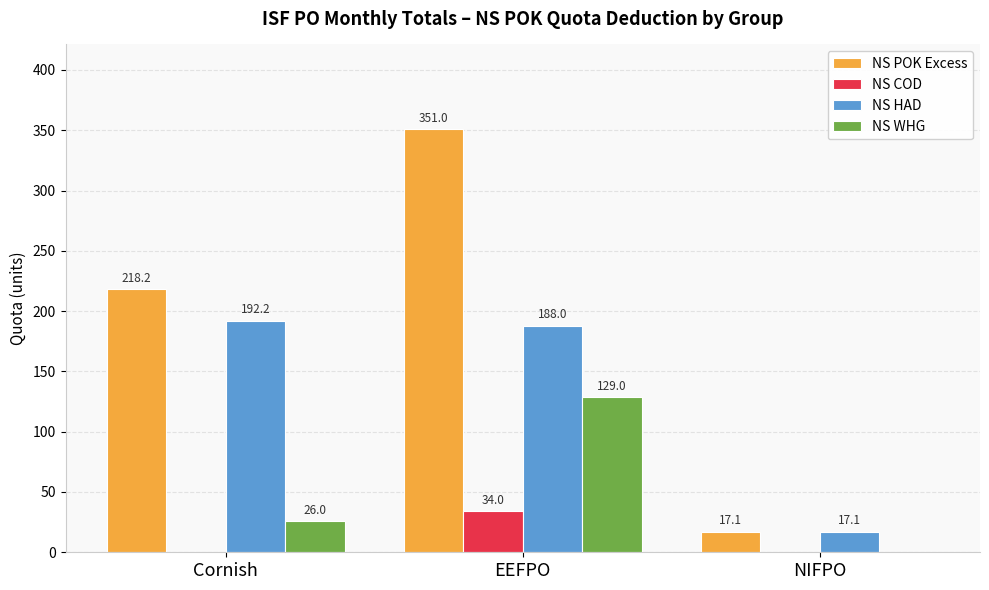

What is the sum of all NS COD values?

34.0